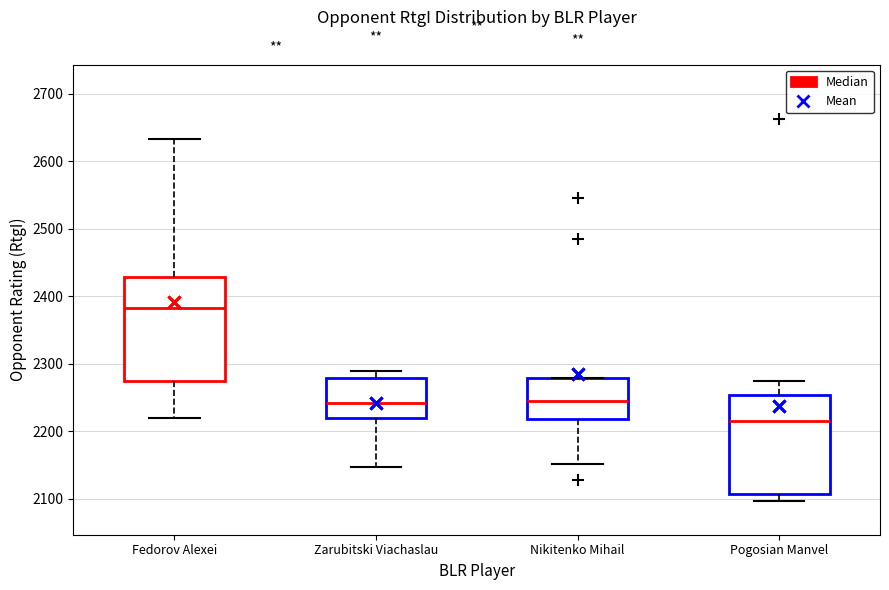

Where does the lower whisker of the box for Zarubitski Viachaslau end on the y-axis? The values are not printed on the chart, so give them approximately, as read against the axis.

2150